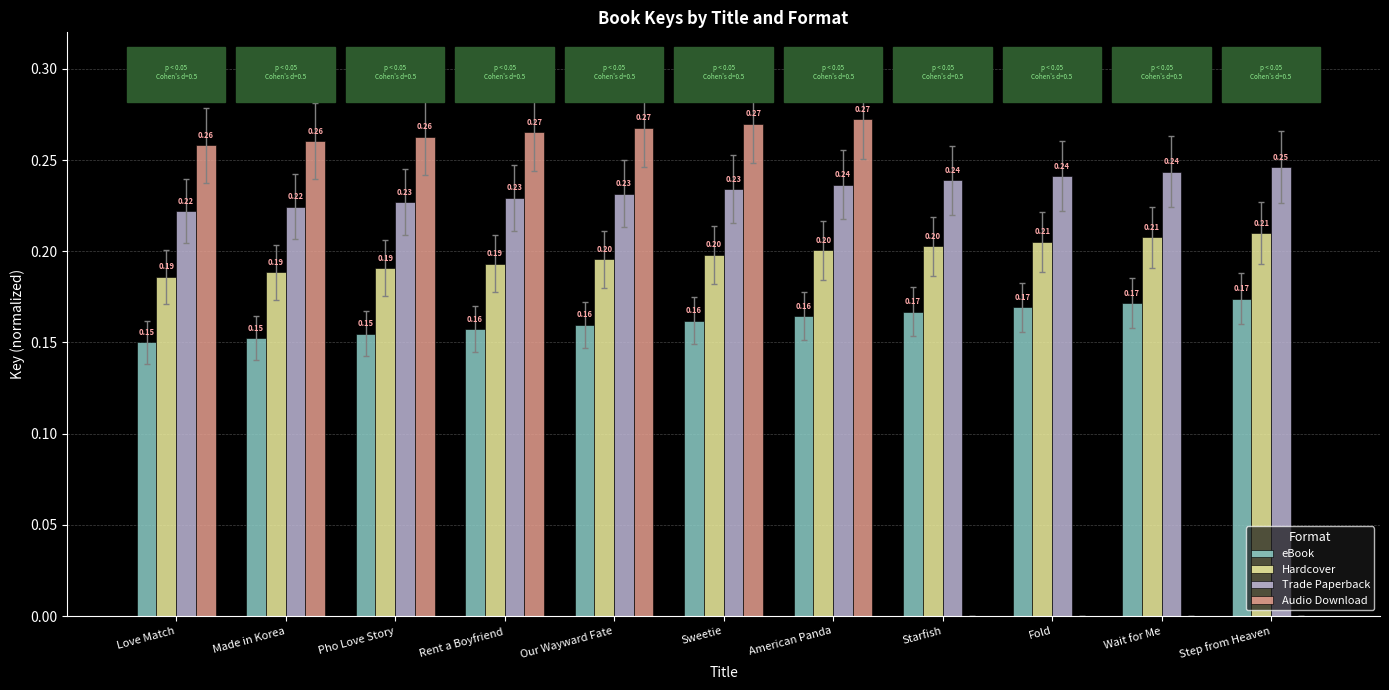

Is the value of Trade Paperback at Rent a Boyfriend greater than the value of Hardcover at Fold?

Yes